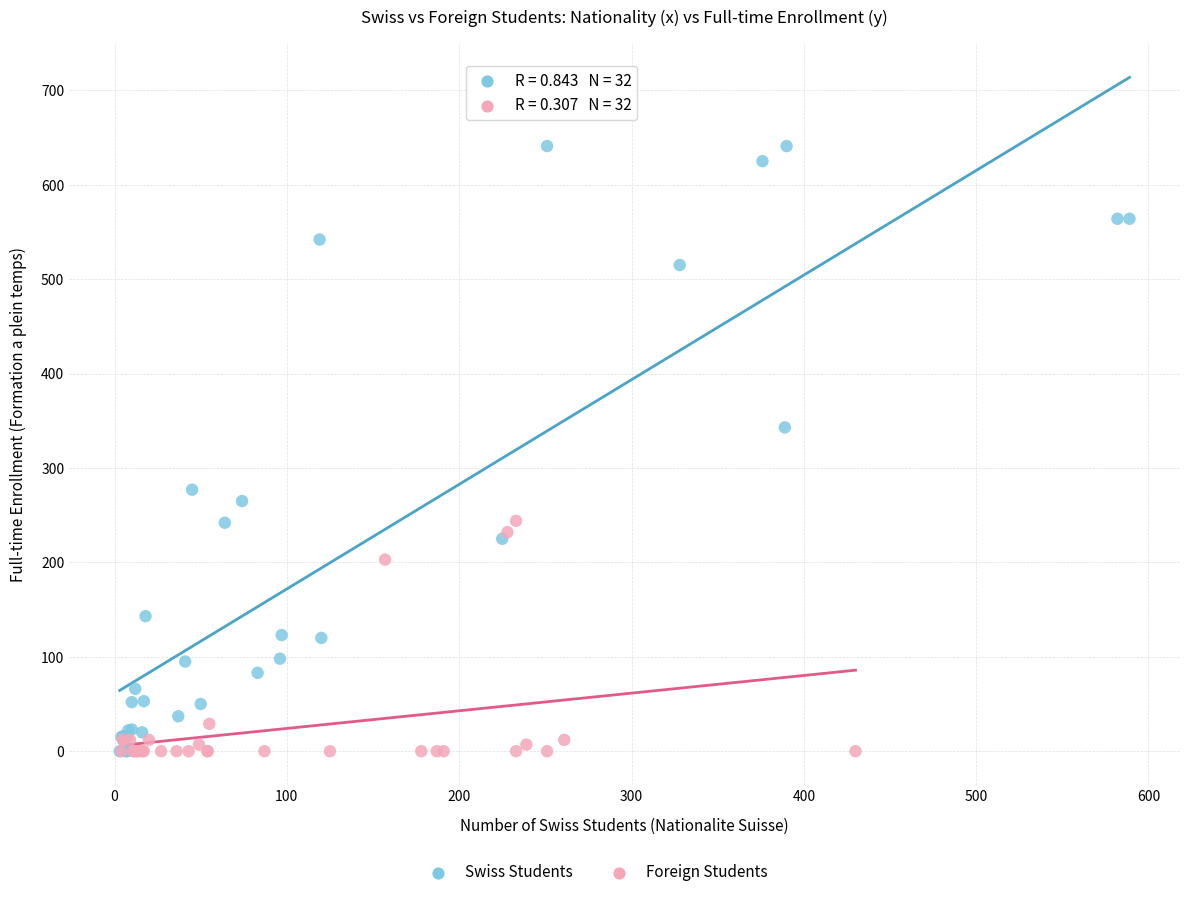

Which series contains the highest Y value?

Swiss Students